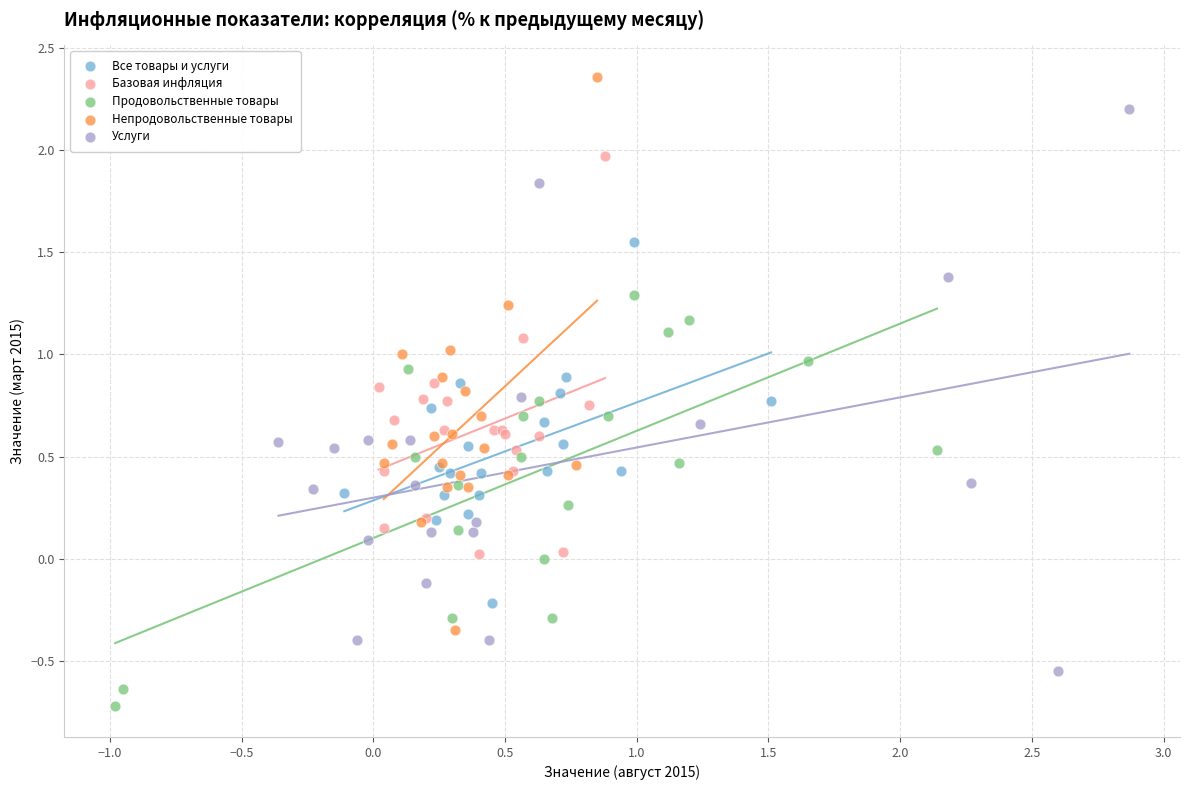

Which series reaches the minimum Y coordinate?

Продовольственные товары